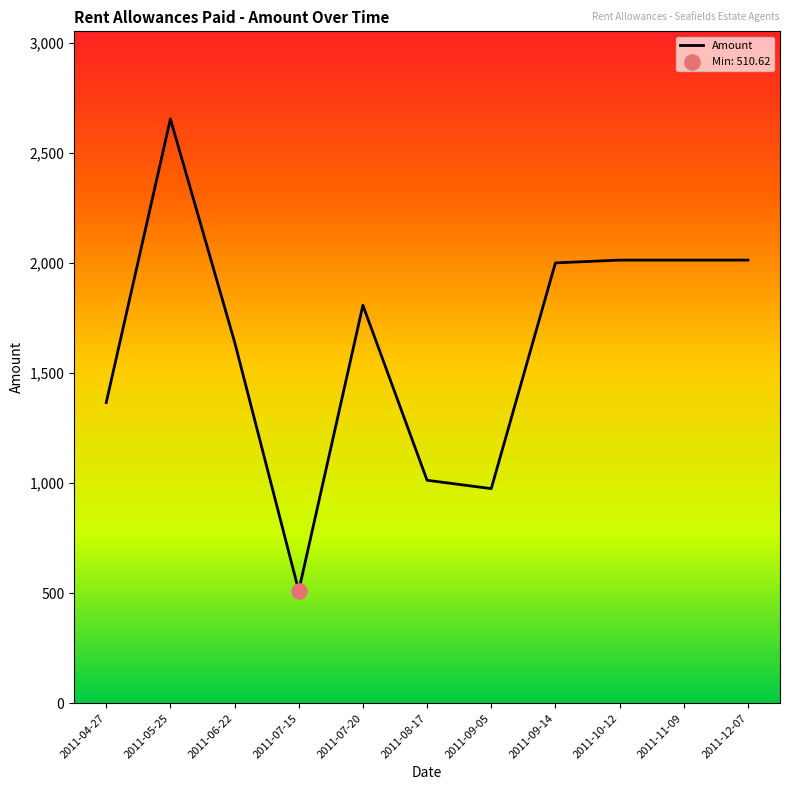

Between 2011-06-22 and 2011-12-07, which is larger?

2011-12-07